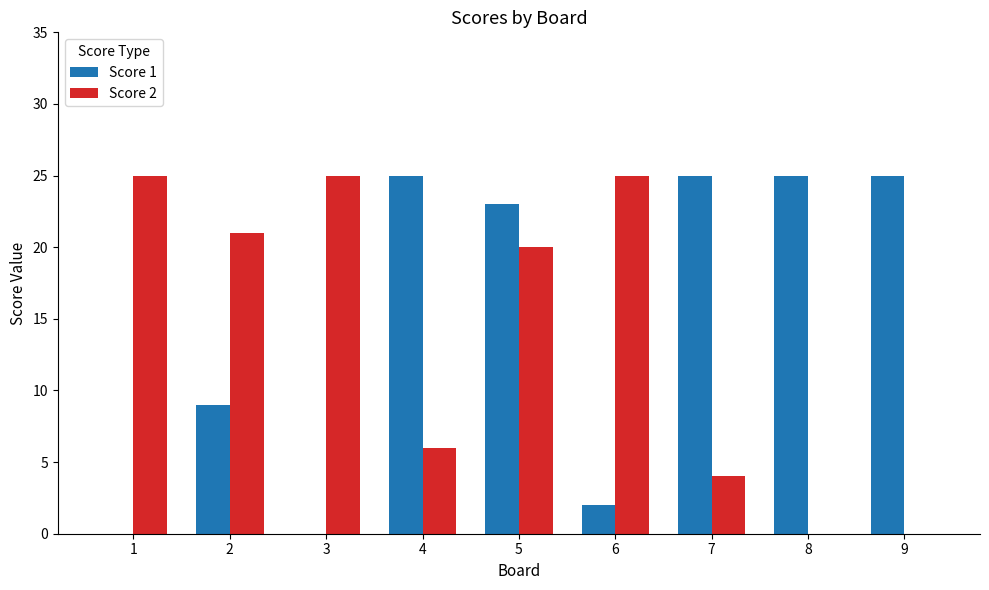

What is the spread (max minus min) of values at 5?

3